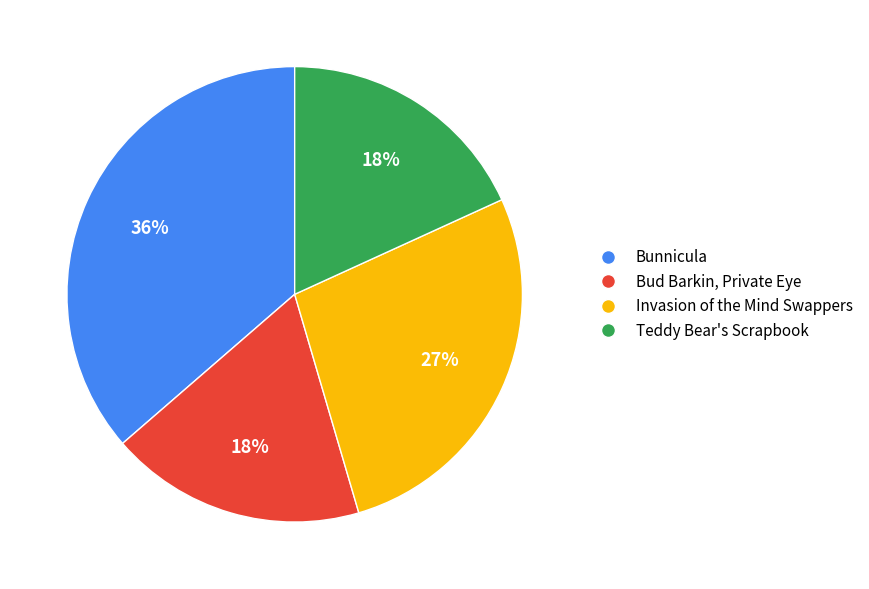

Is there a majority slice in this chart?

No